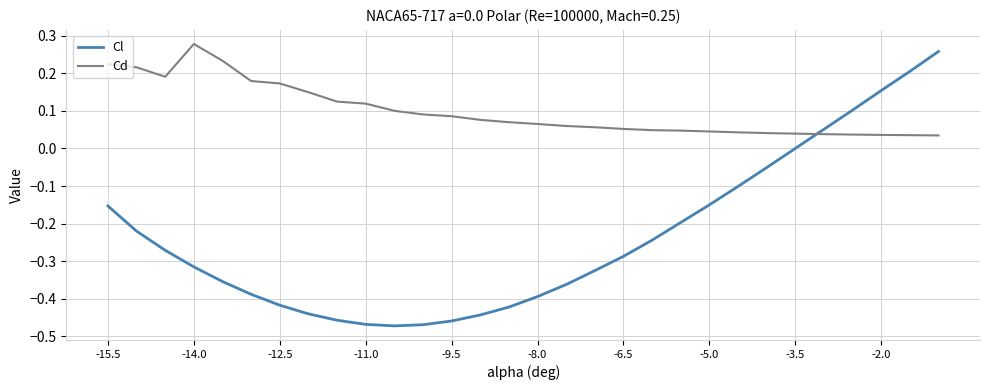

List the series in order of their overall mean, lowest first.

Cl, Cd